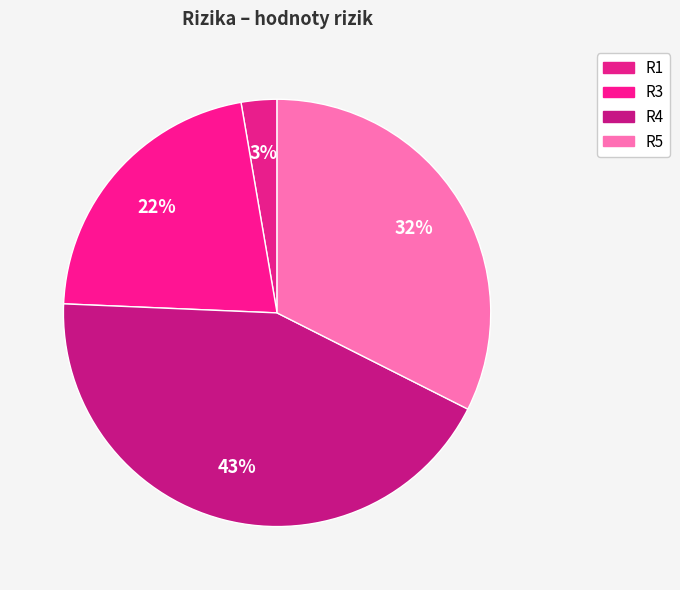

Count the number of slices in the pie.

4